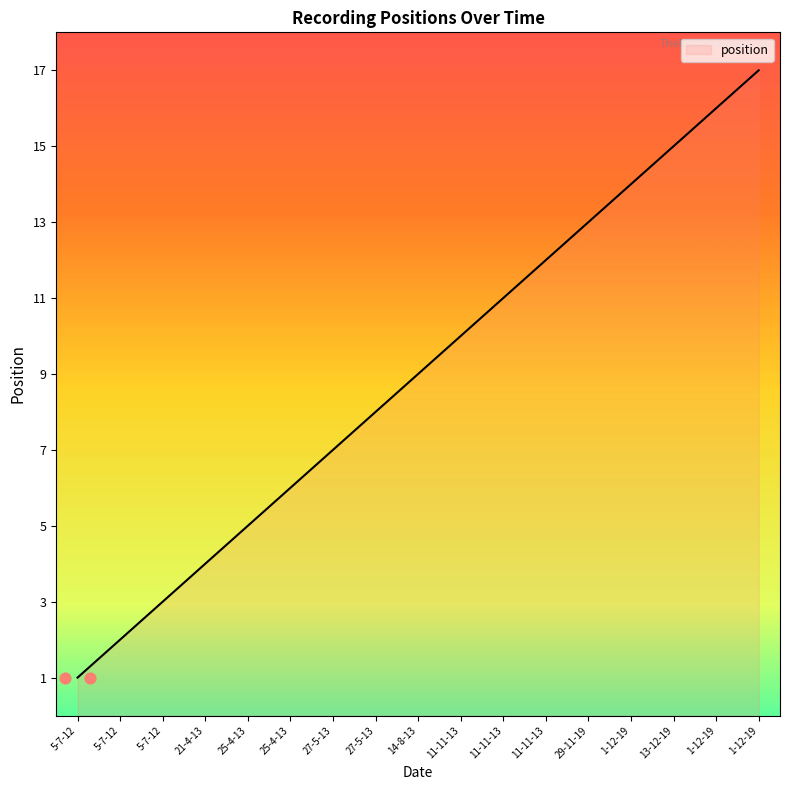

Between 5-7-12 and 14-8-13, which is larger?

14-8-13